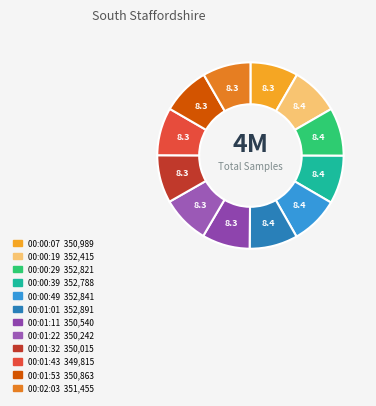

Which slice is the largest?

00:01:01